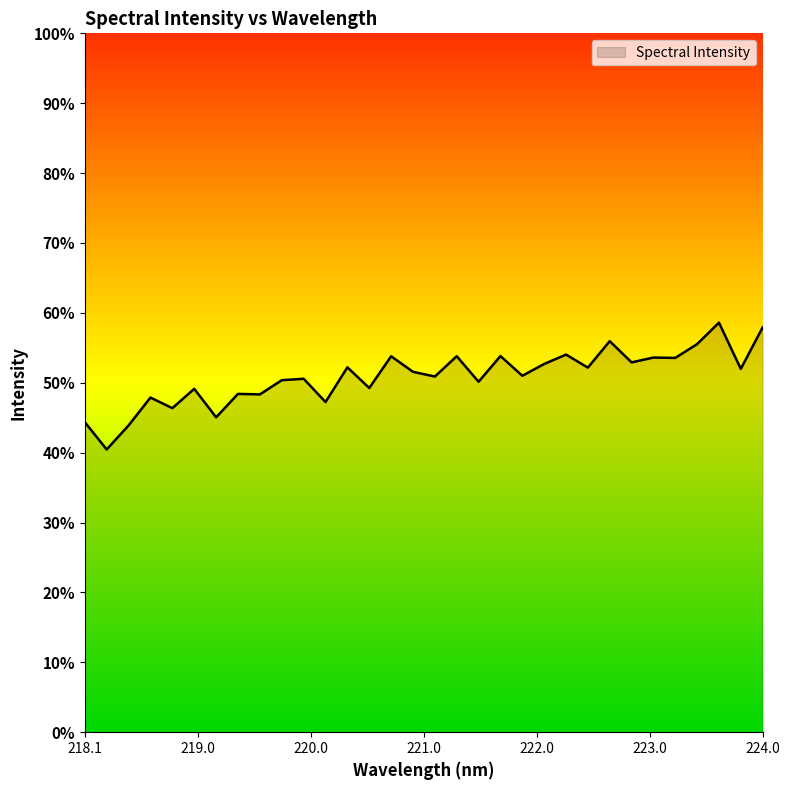

Does the chart have visible grid lines?

No